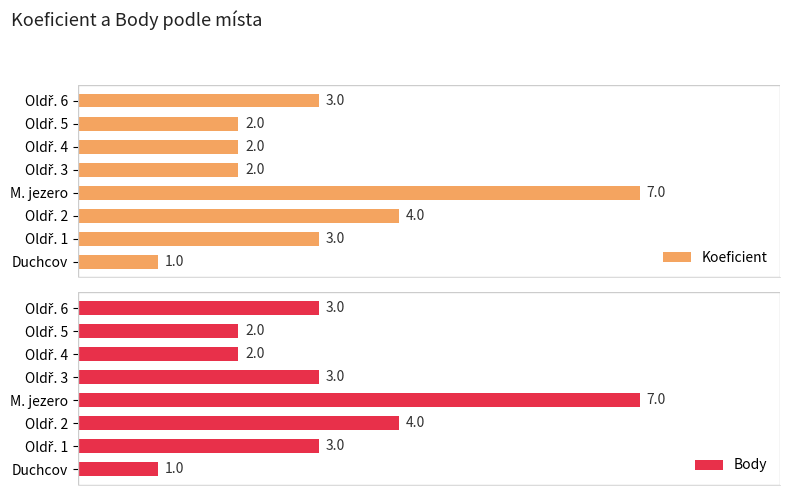

Between M. jezero and Oldř. 5, which series saw the biggest shift?

Koeficient